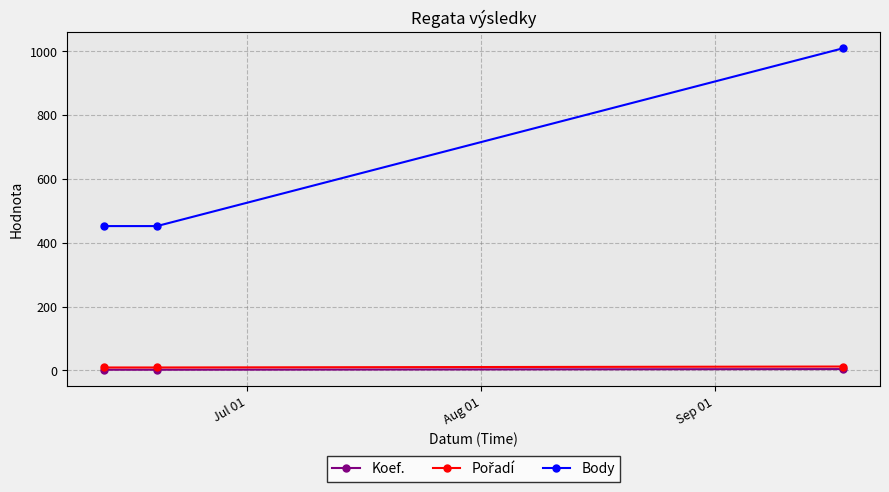

What is the maximum value shown in the chart?

1009